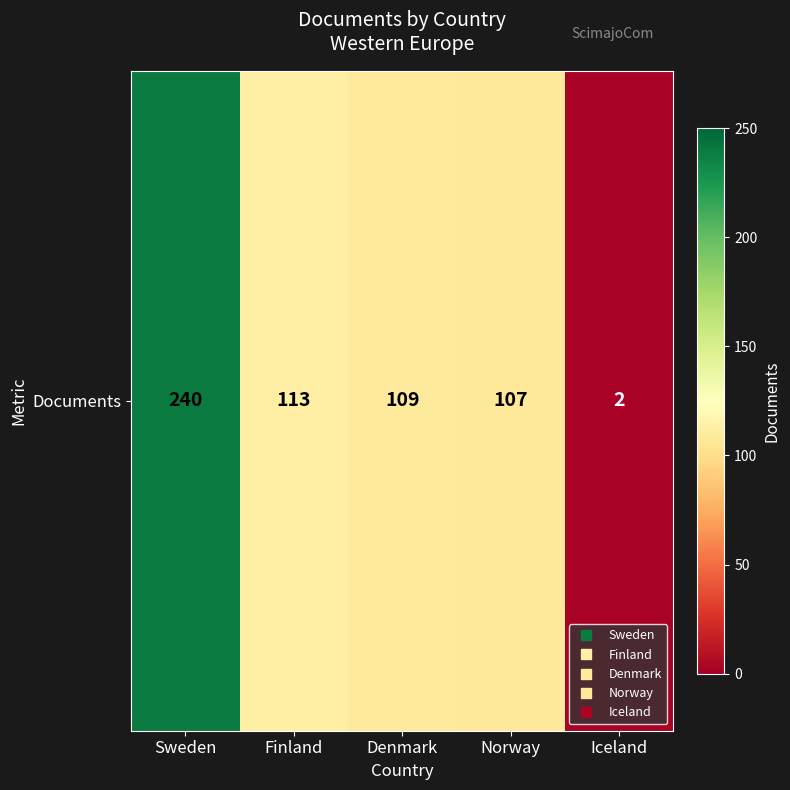

Reading left to right, what are all the values shown in this chart?

Sweden=240	Finland=113	Denmark=109	Norway=107	Iceland=2